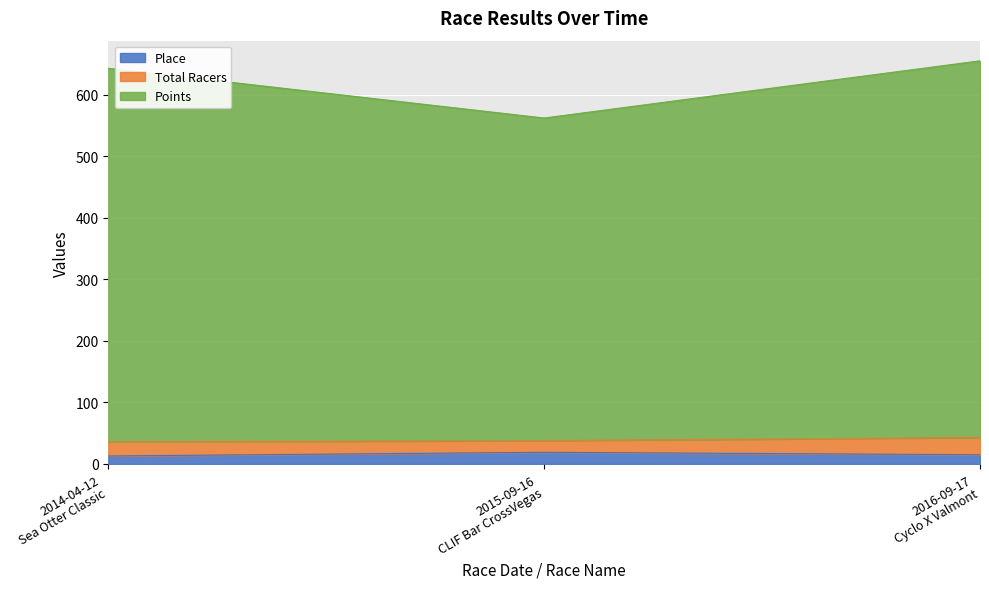

Rank the categories by Place value from lowest to highest.

2014-04-12
Sea Otter Classic, 2016-09-17
Cyclo X Valmont, 2015-09-16
CLIF Bar CrossVegas